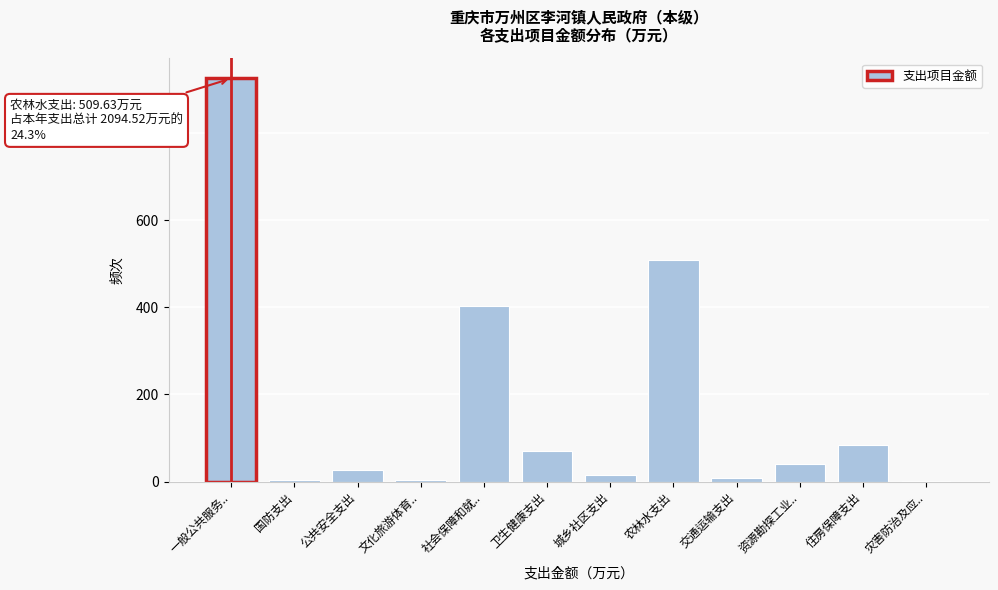

Which label corresponds to the largest value in the chart?

一般公共服务..